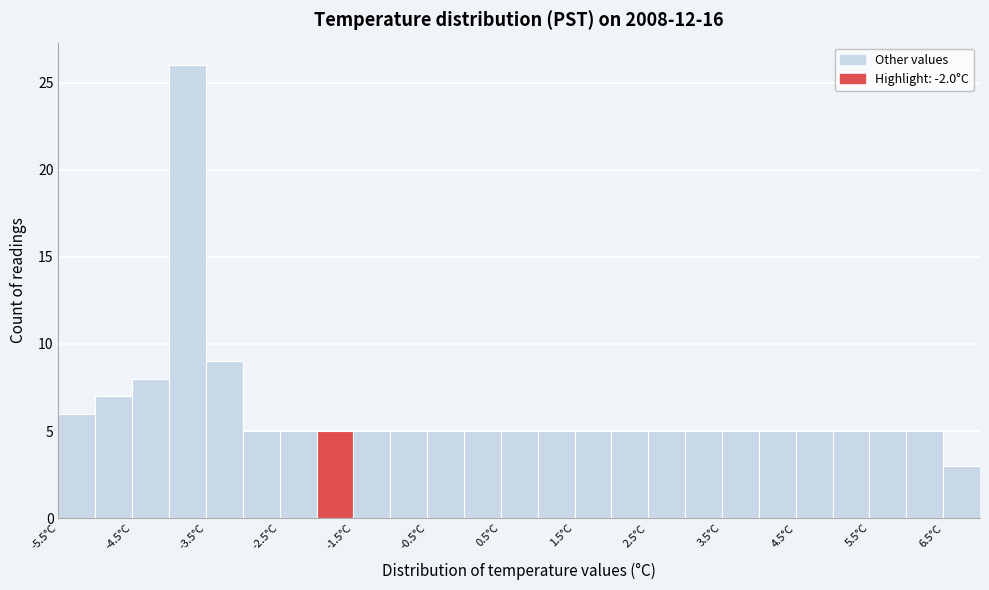

Reading left to right, transcribe this chart: for each bar, give the range it covers on the x-axis and its height. The values are not printed on the chart, so give them approximately, as read against the axis.

-5.5 to -5.0: 6
-5.0 to -4.5: 7
-4.5 to -4.0: 8
-4.0 to -3.5: 26
-3.5 to -3.0: 9
-3.0 to -2.5: 5
-2.5 to -2.0: 5
-2.0 to -1.5: 5
-1.5 to -1.0: 5
-1.0 to -0.5: 5
-0.5 to 0.0: 5
0.0 to 0.5: 5
0.5 to 1.0: 5
1.0 to 1.5: 5
1.5 to 2.0: 5
2.0 to 2.5: 5
2.5 to 3.0: 5
3.0 to 3.5: 5
3.5 to 4.0: 5
4.0 to 4.5: 5
4.5 to 5.0: 5
5.0 to 5.5: 5
5.5 to 6.0: 5
6.0 to 6.5: 5
6.5 to 7.0: 3